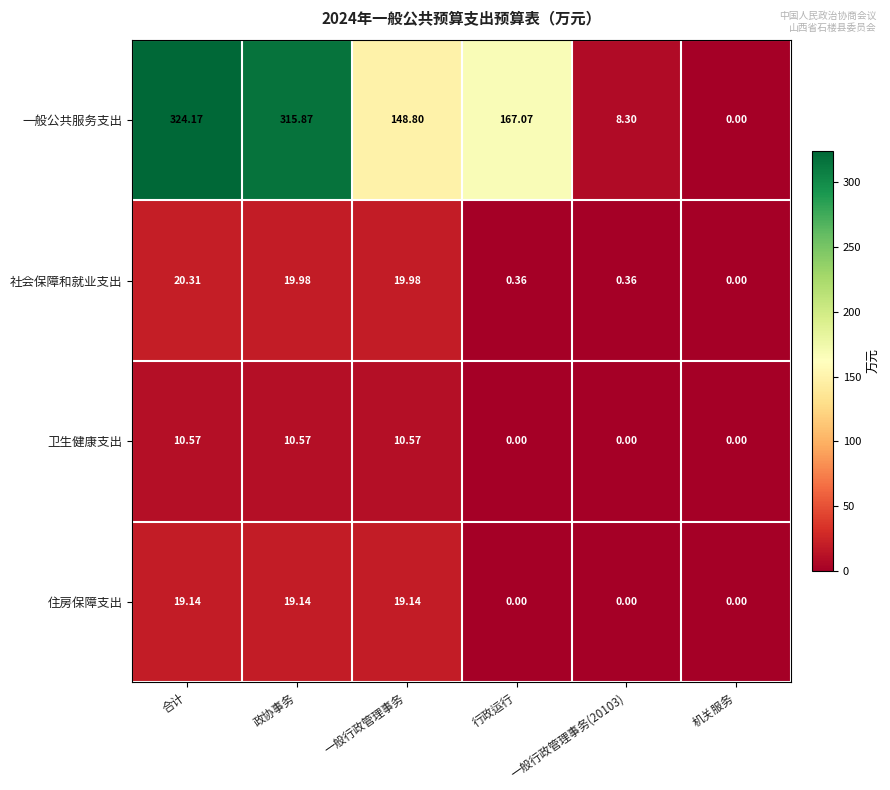

Which series changed the most between 一般行政管理事务(20103) and 机关服务?

一般公共服务支出